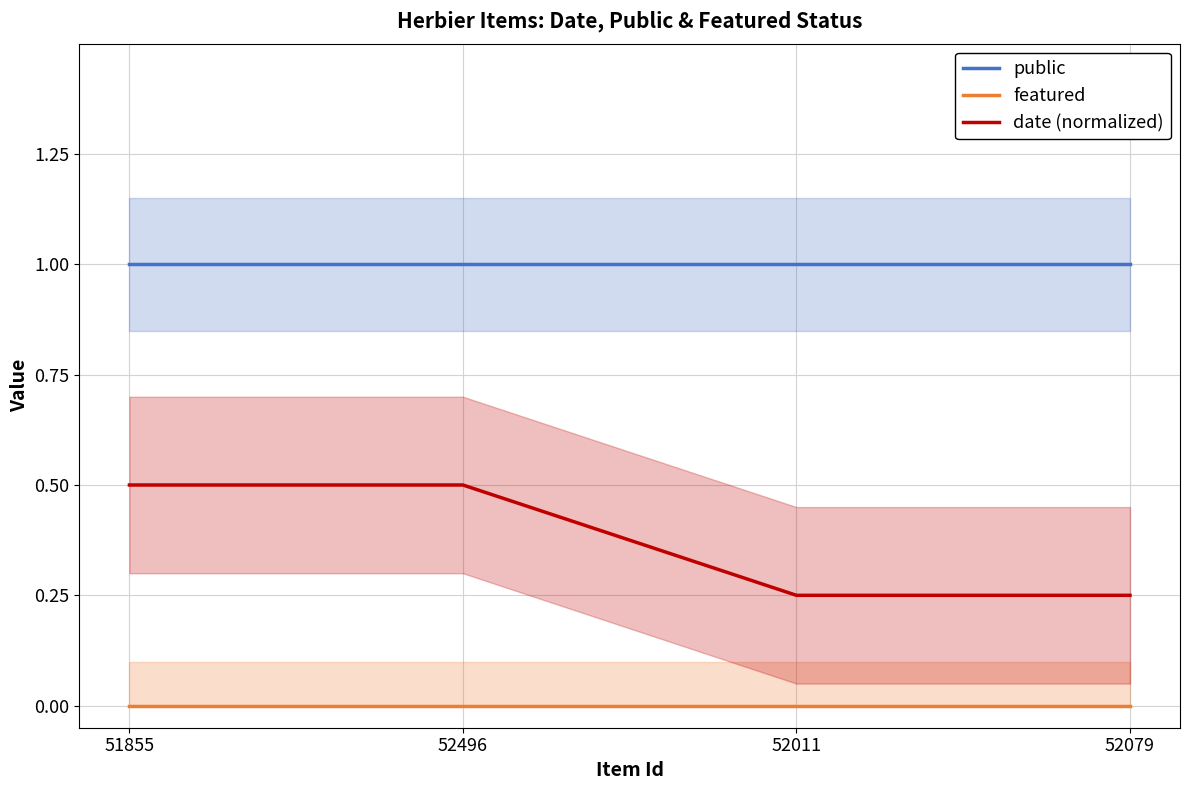

The value of date (normalized) at 51855 is 0.3. True or false?

False